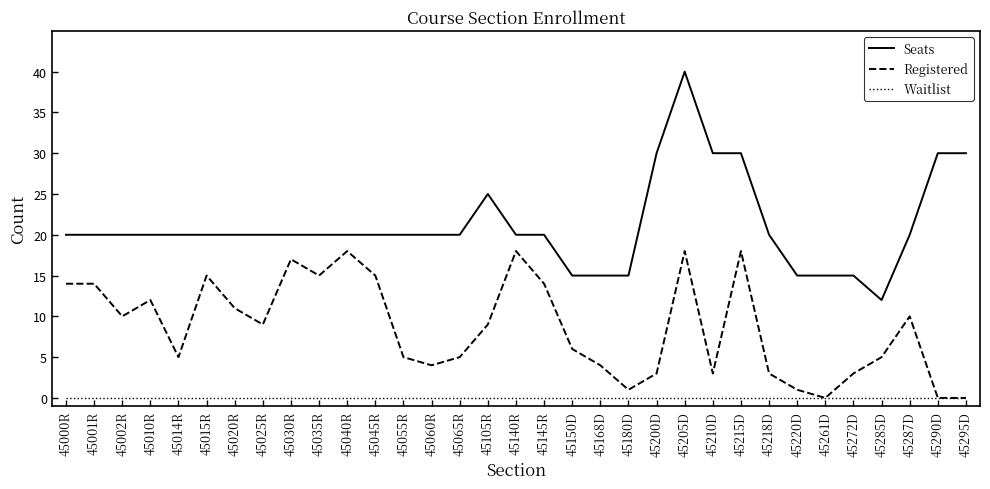

True or false: Seats and Waitlist intersect in this chart.

False